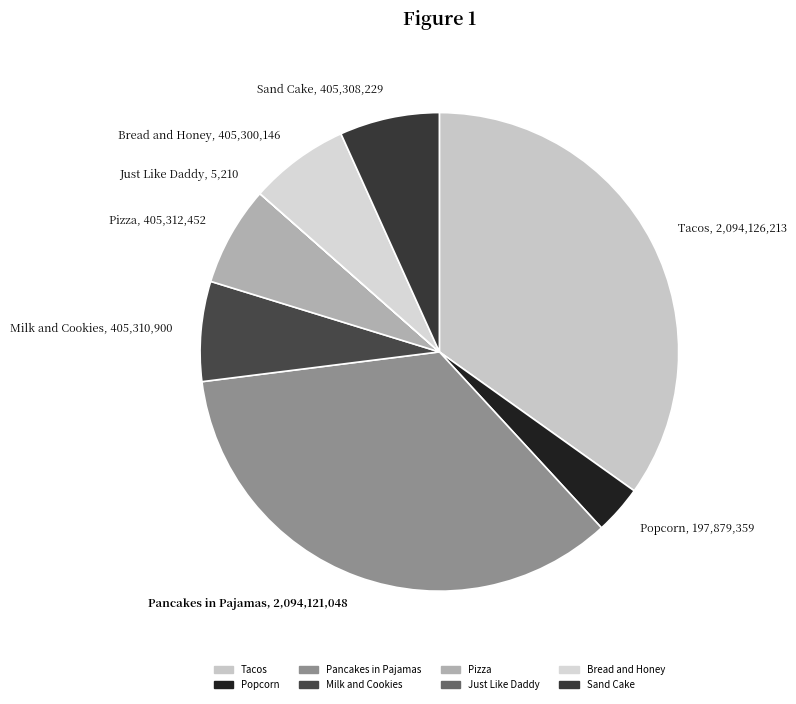

Between Popcorn, 197,879,359 and Pancakes in Pajamas, 2,094,121,048, which is larger?

Pancakes in Pajamas, 2,094,121,048